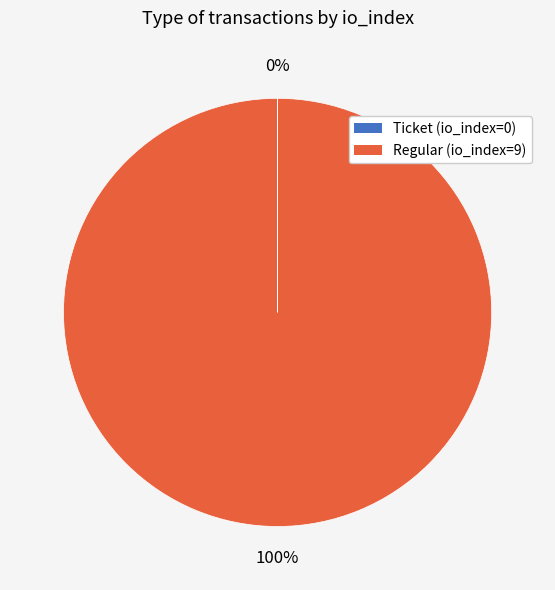

To the nearest percent, what percentage of the pie is Regular?

100%